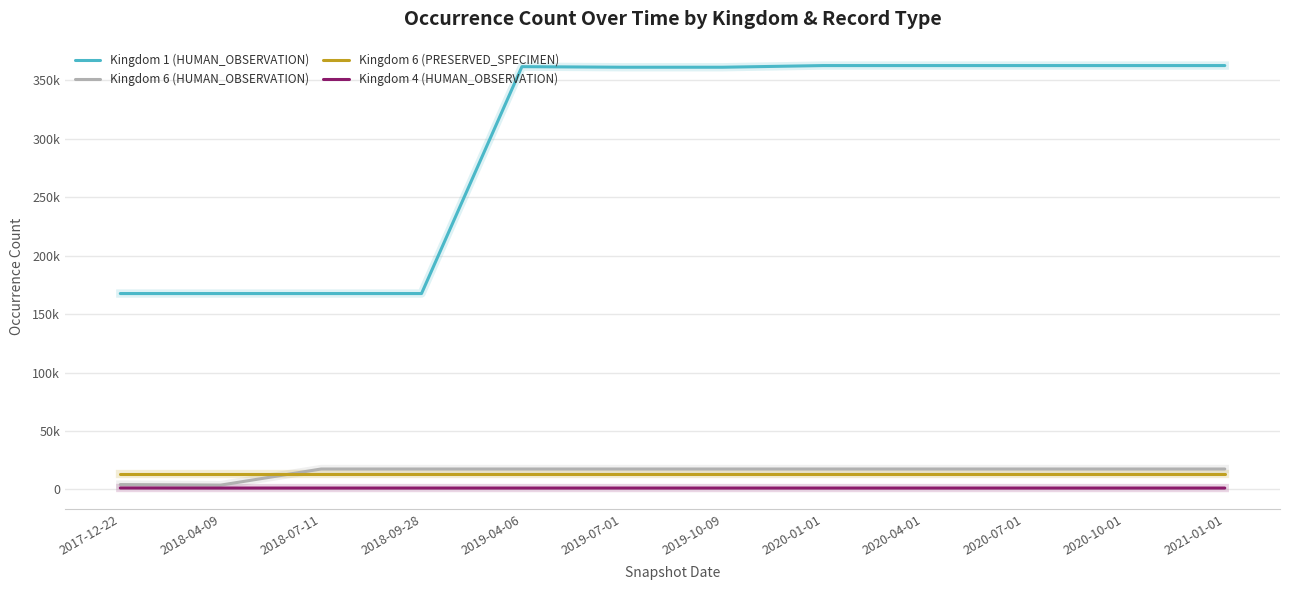

At which label is Kingdom 6 (HUMAN_OBSERVATION) closest to 10598?

2017-12-22